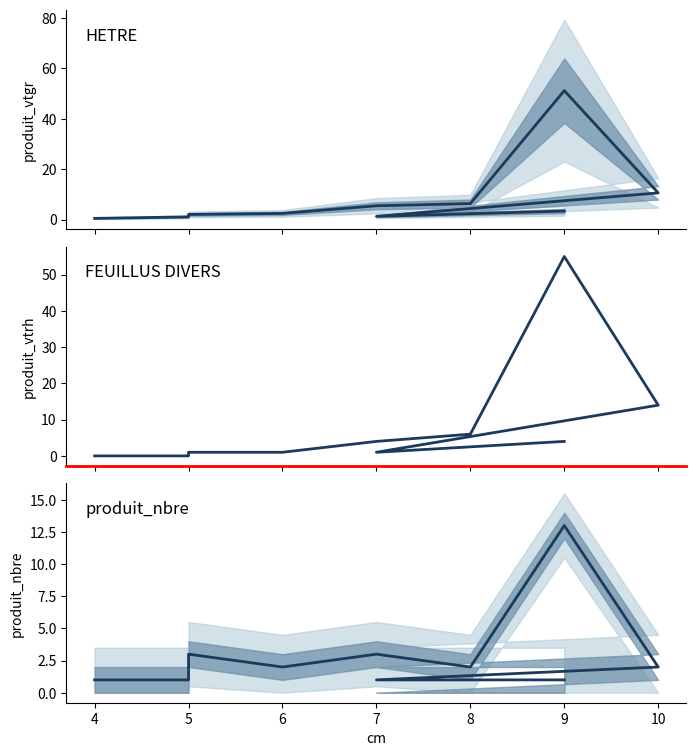

Where do produit_nbre and produit_vtrh first cross each other?

6 and 7